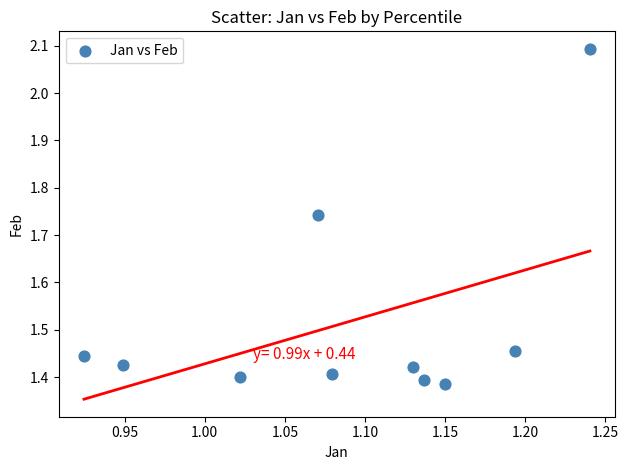

What is the average X value?

1.1